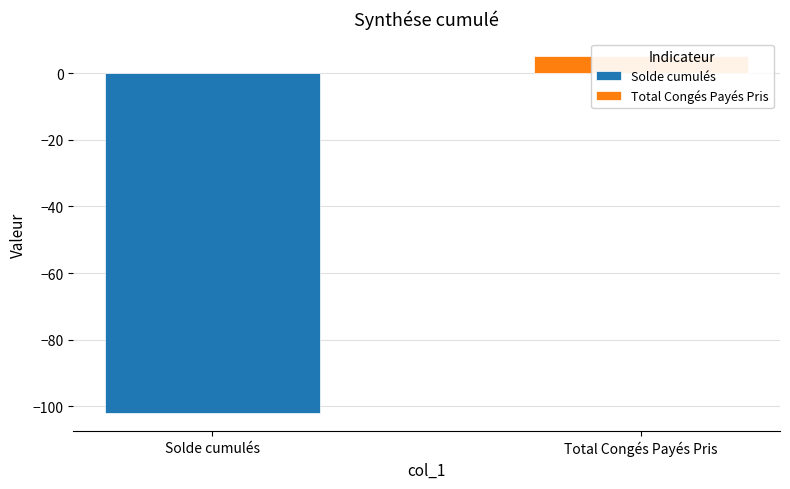

Reading left to right, list all the values displayed in this chart.

Solde cumulés=-102.1	Total Congés Payés Pris=5.0